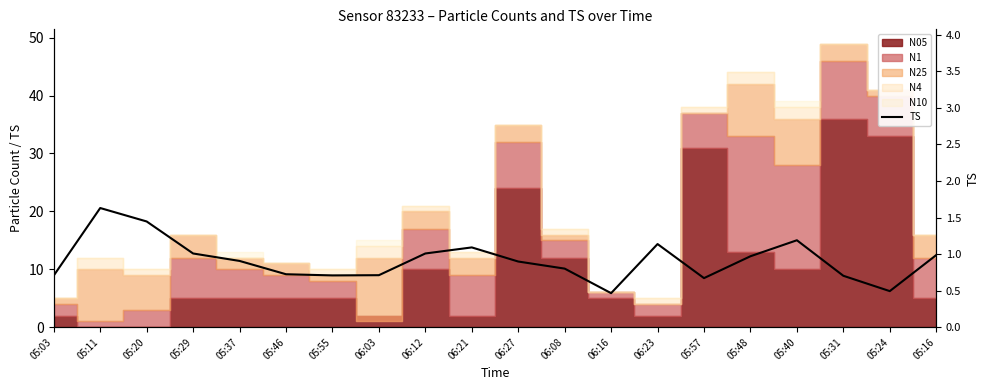

What is the change in value from 05:46 to 05:24?

-0.2